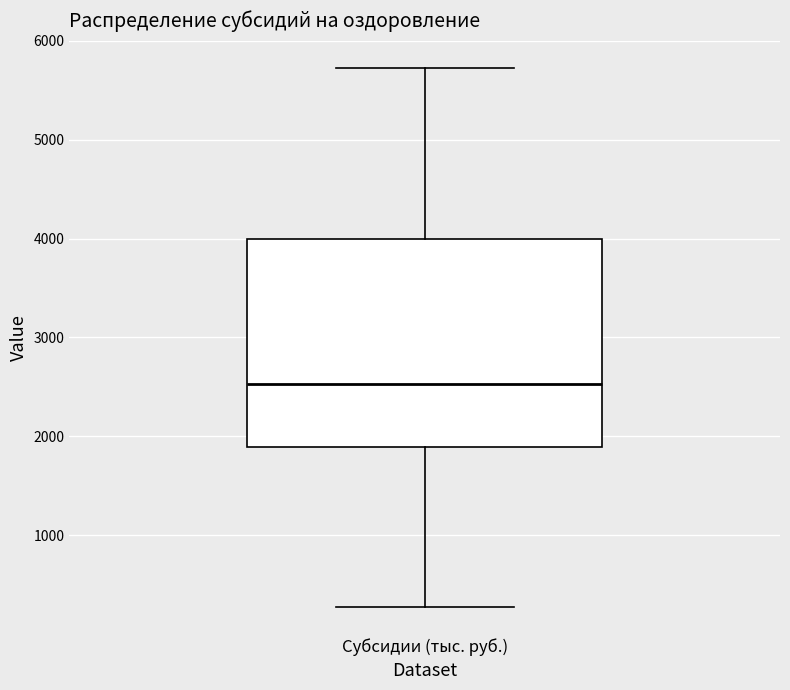

Read this box plot against the y-axis: the position of the median line, the range covered by the box, and the ends of both whiskers. The values are not printed on the chart, so give them approximately, as read against the axis.

median 2500, box 1900 to 4000, whiskers 300 to 5700